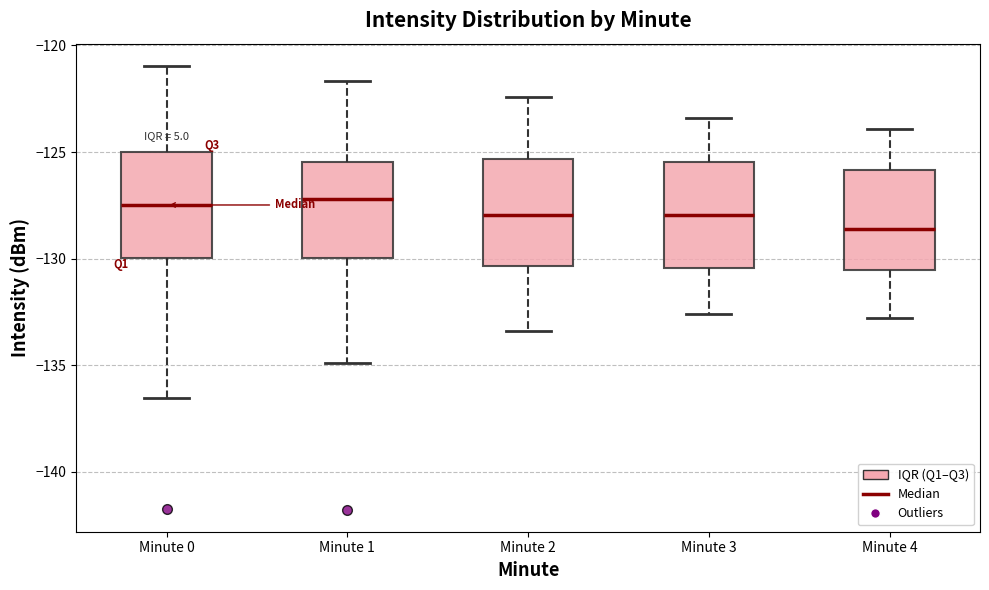

Reading left to right, transcribe this box plot: for each box, give where its median line is, the range the box spans, and where its two whiskers end, as read against the y-axis. The values are not printed on the chart, so give them approximately, as read against the axis.

Minute 0: median -127.5, box -130.0 to -125.0, whiskers -136.5 to -121.0
Minute 1: median -127.0, box -130.0 to -125.5, whiskers -135.0 to -121.5
Minute 2: median -128.0, box -130.5 to -125.5, whiskers -133.5 to -122.5
Minute 3: median -128.0, box -130.5 to -125.5, whiskers -132.5 to -123.5
Minute 4: median -128.5, box -130.5 to -126.0, whiskers -133.0 to -124.0